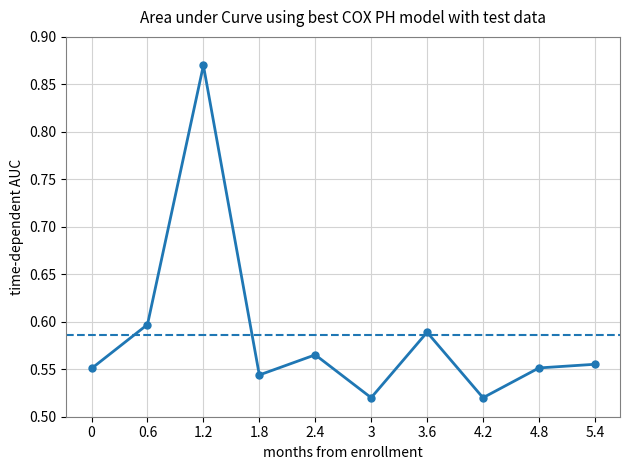

Does the chart have visible grid lines?

Yes